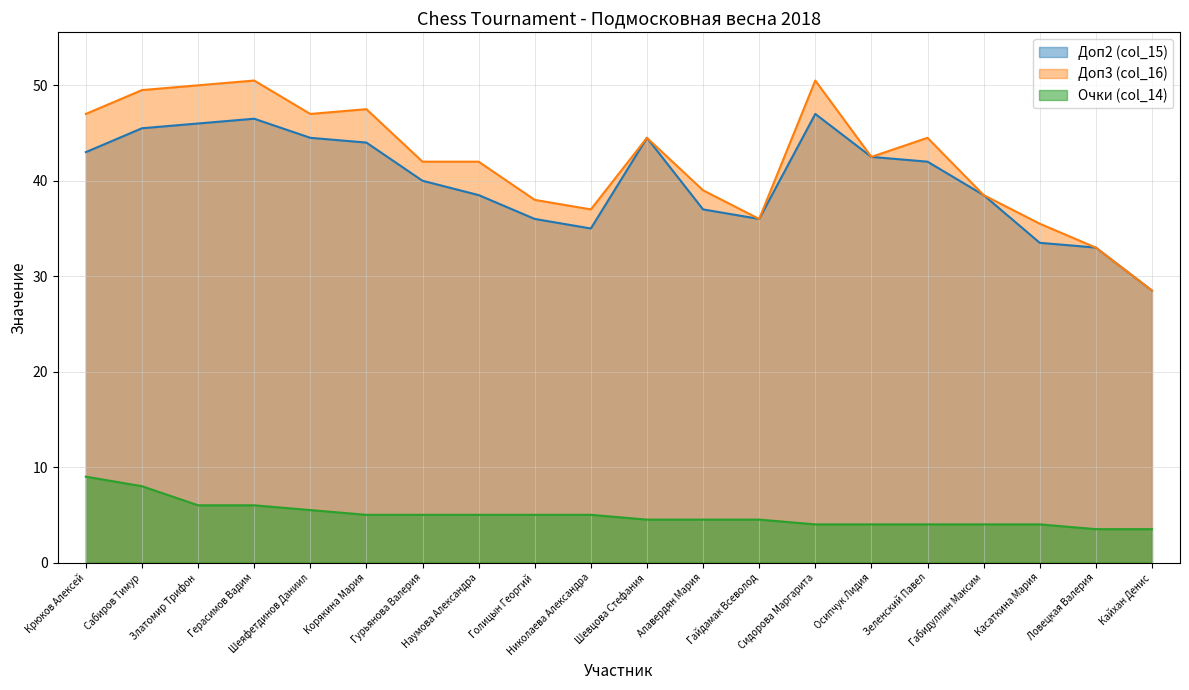

What is the average value of the Очки (col_14) series?

5.0